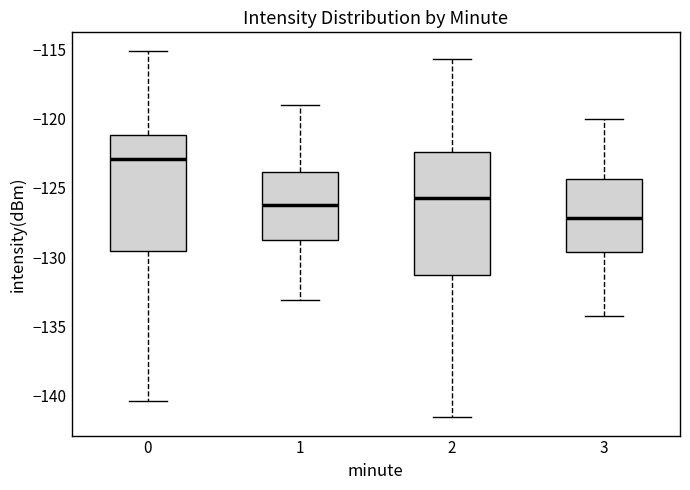

Where does the upper whisker of the box at x = 1 end on the y-axis? The values are not printed on the chart, so give them approximately, as read against the axis.

-119.0